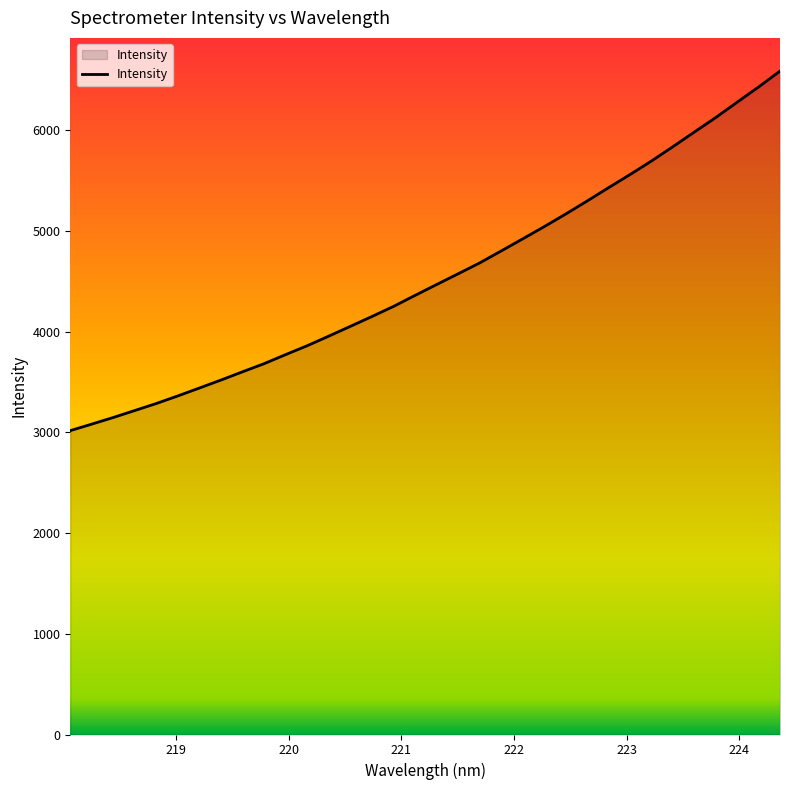

What is the maximum value shown in the chart?

6588.7